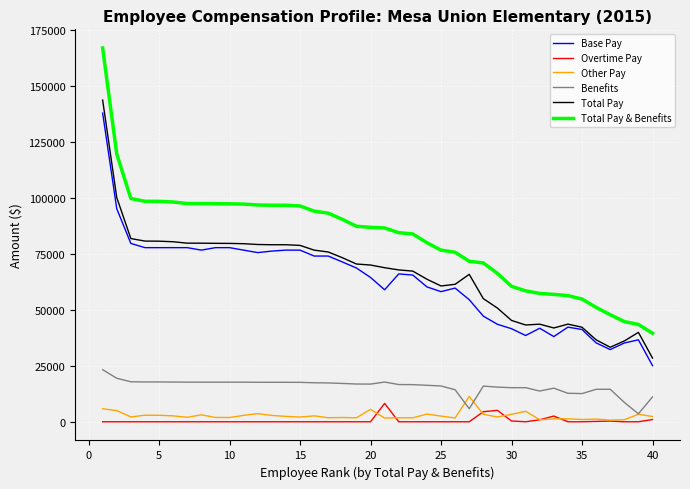

True or false: Other Pay and Base Pay cross at least once.

False